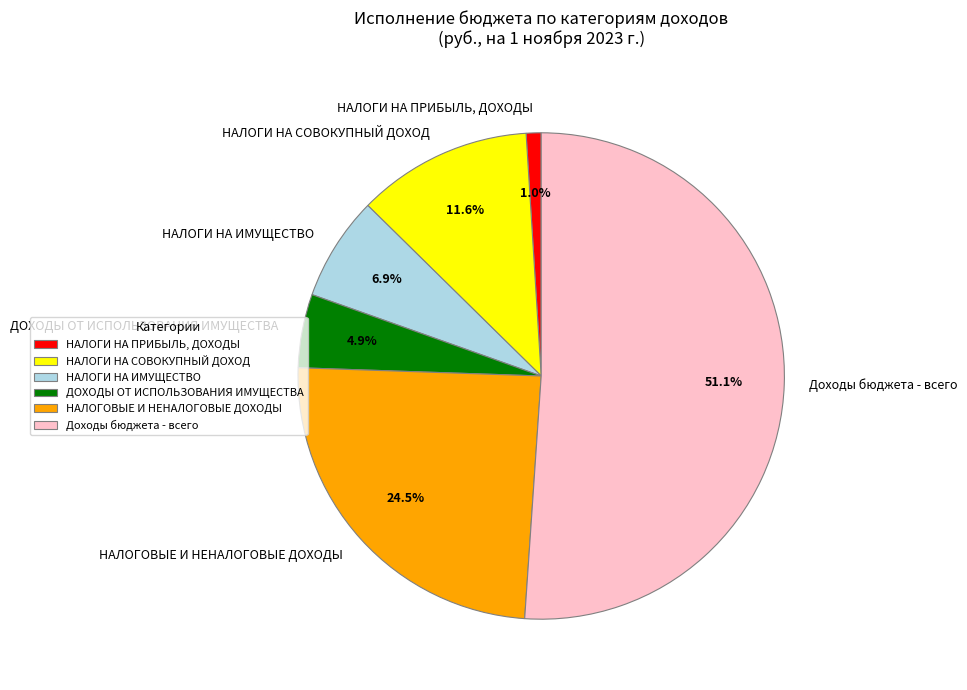

What percentage is the ДОХОДЫ ОТ ИСПОЛЬЗОВАНИЯ ИМУЩЕСТВА slice, to the nearest percent?

5%